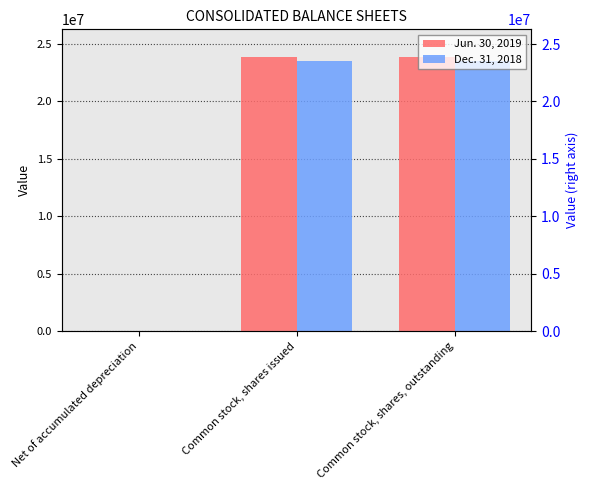

Does the chart contain any negative values?

No